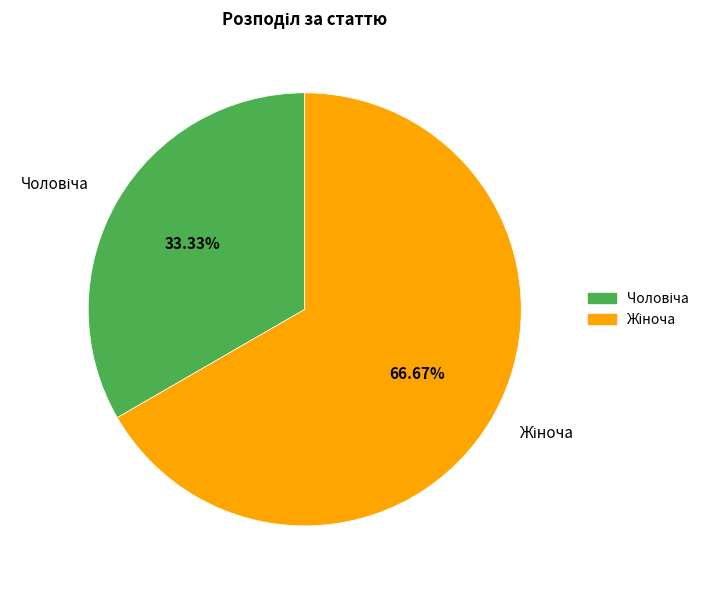

Is there a majority slice in this chart?

Yes